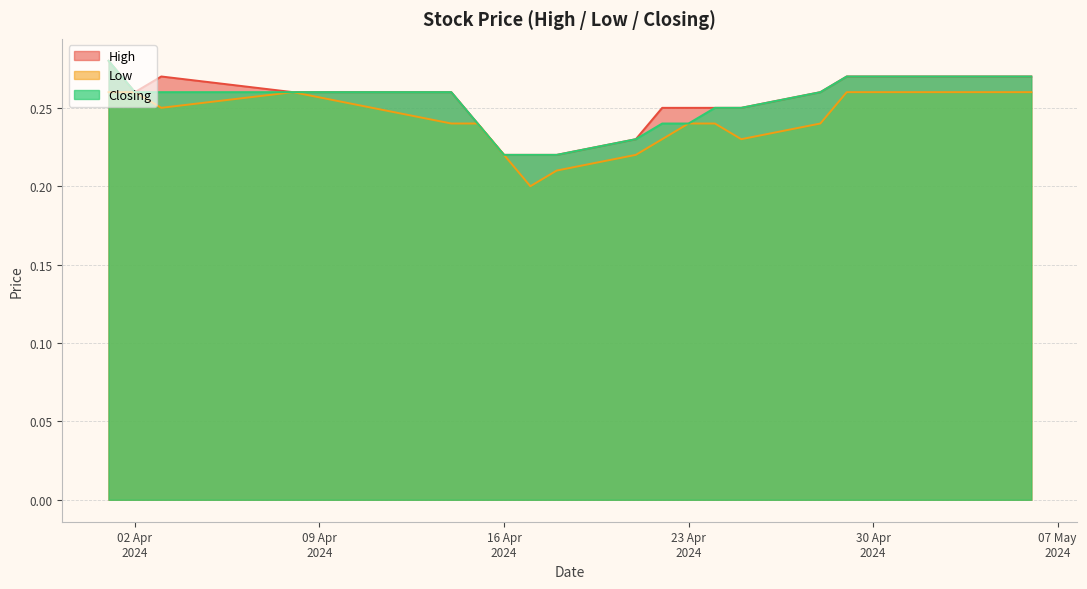

True or false: Low and High cross at least once.

False